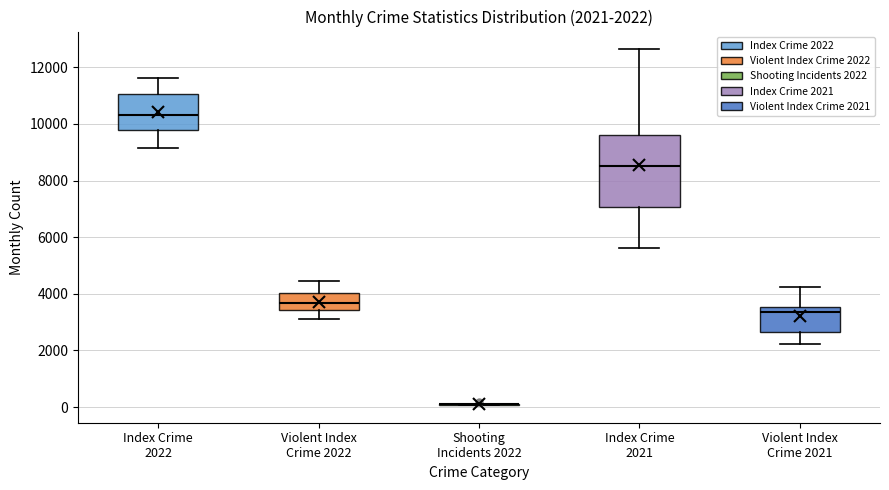

Comparing the boxes themselves (not the whiskers), which one is the tallest?

Index Crime 2021